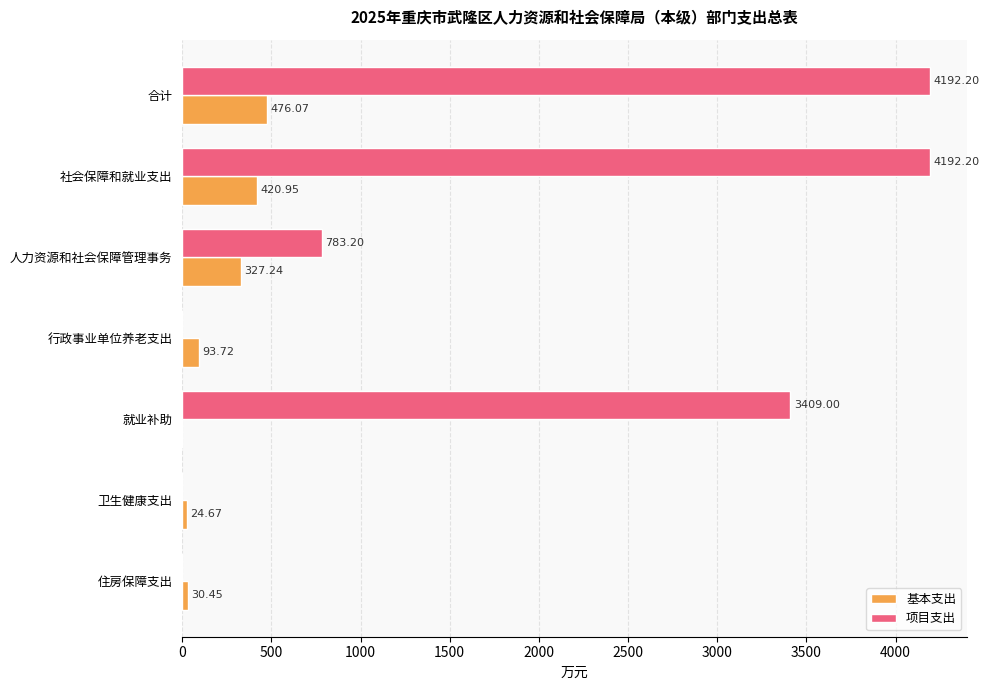

List the series in order of their peak value, highest first.

项目支出, 基本支出